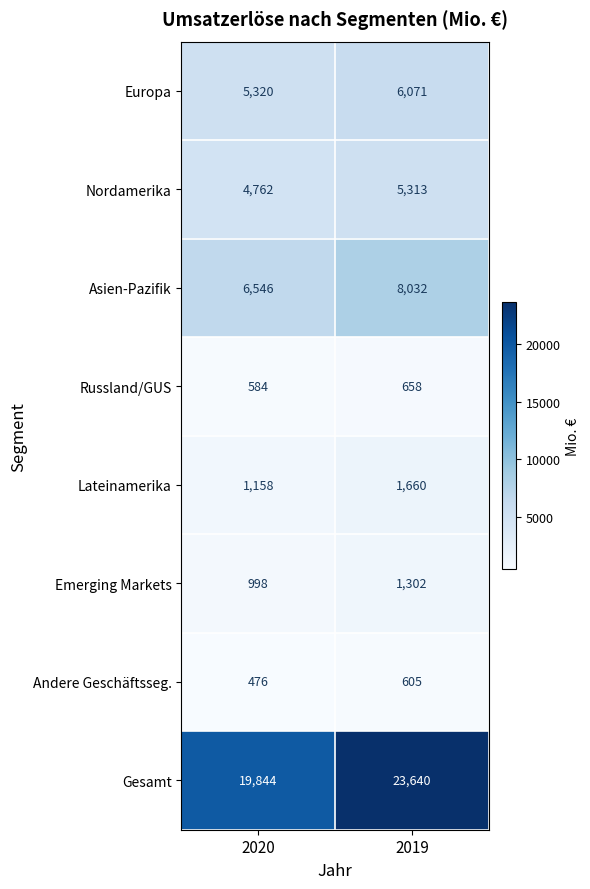

At which category does the chart reach its peak across all series?

2019